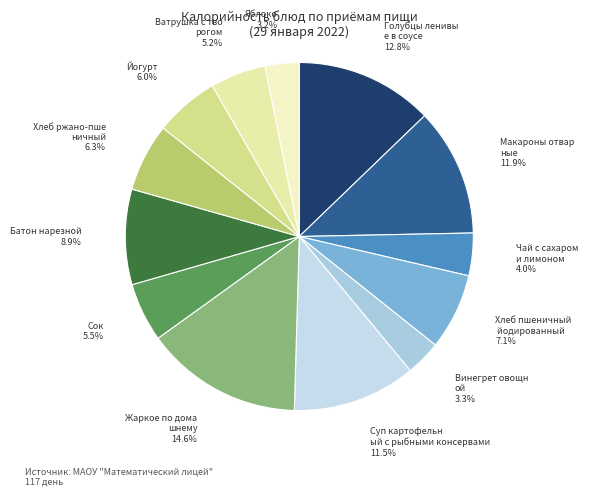

Which category has the biggest portion of the pie?

Жаркое по домашнему